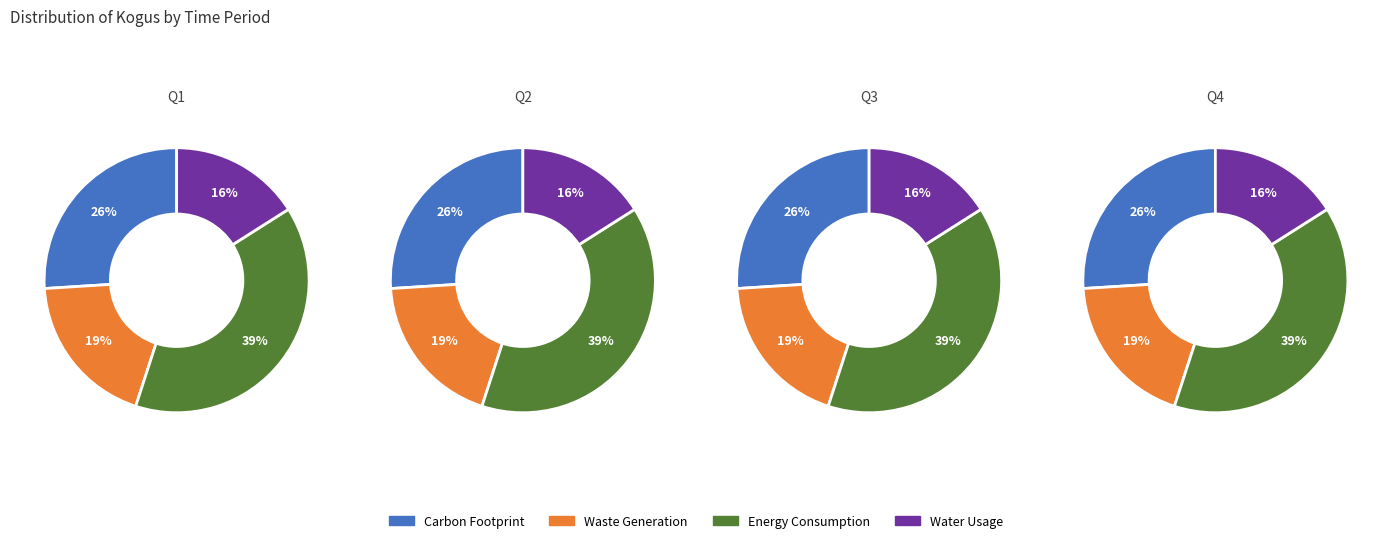

Does 11:52:54 account for over 50% of the chart?

No